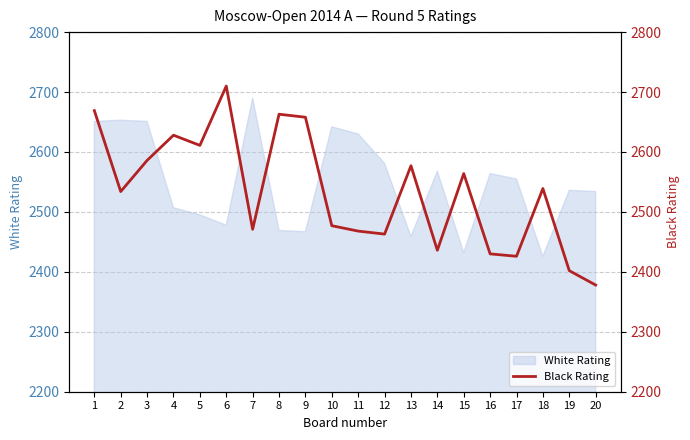

The chart shows a value of 2577 at 13. True or false?

True